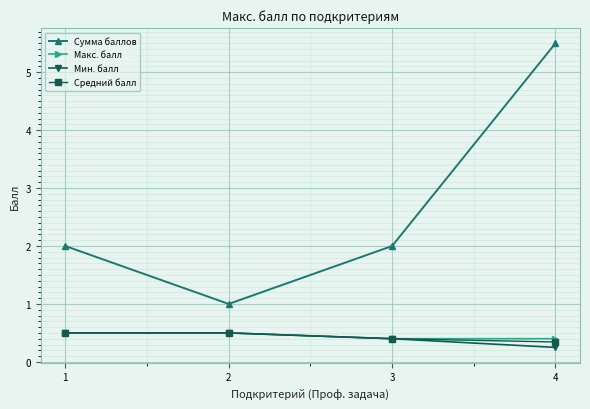

True or false: Мин. балл and Сумма баллов intersect in this chart.

False